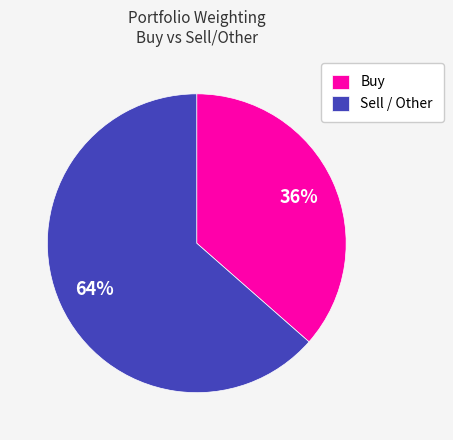

Is it true that Buy is 50% of the pie?

False